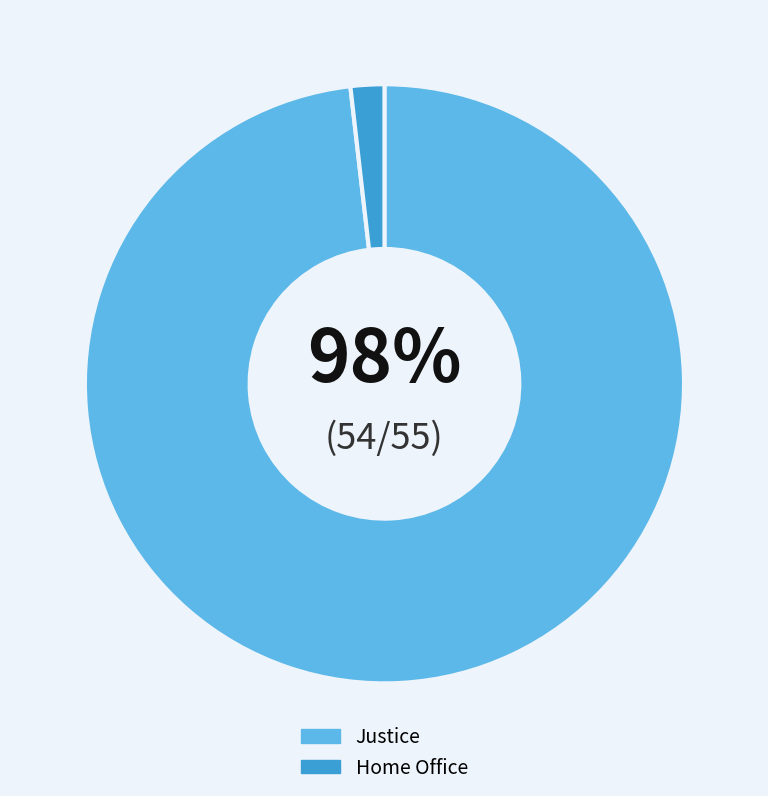

What is the majority slice?

Justice